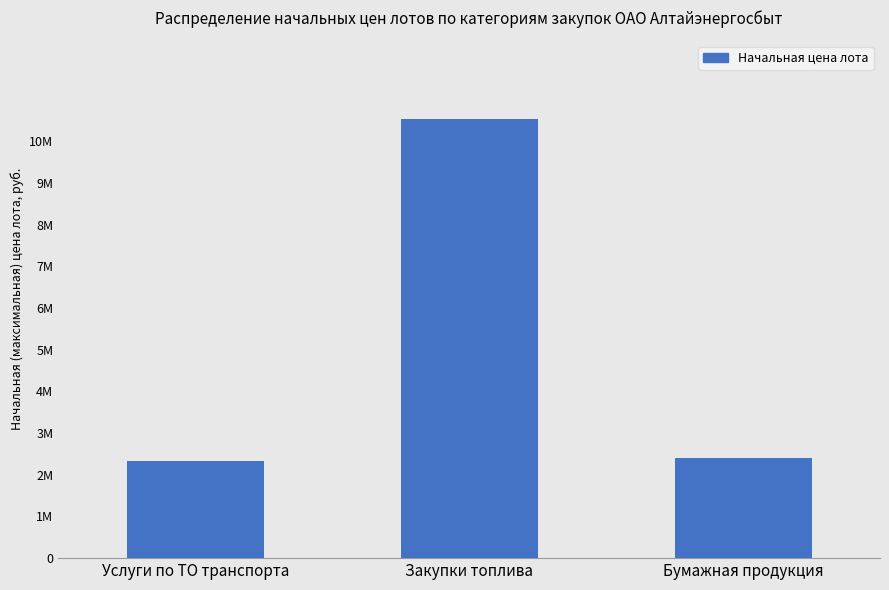

Are the bars horizontal?

No